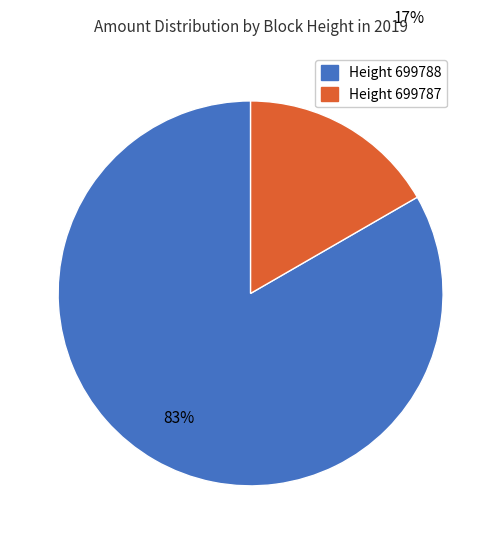

Is there any slice that represents more than half of the pie?

Yes